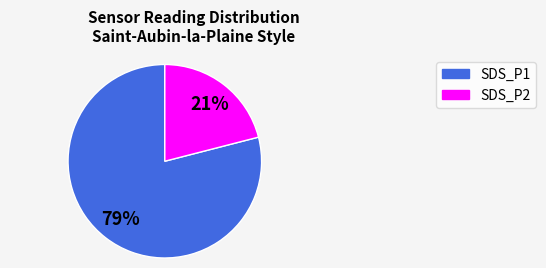

To the nearest percent, what is the difference between the largest and smallest slice percentages?

58%